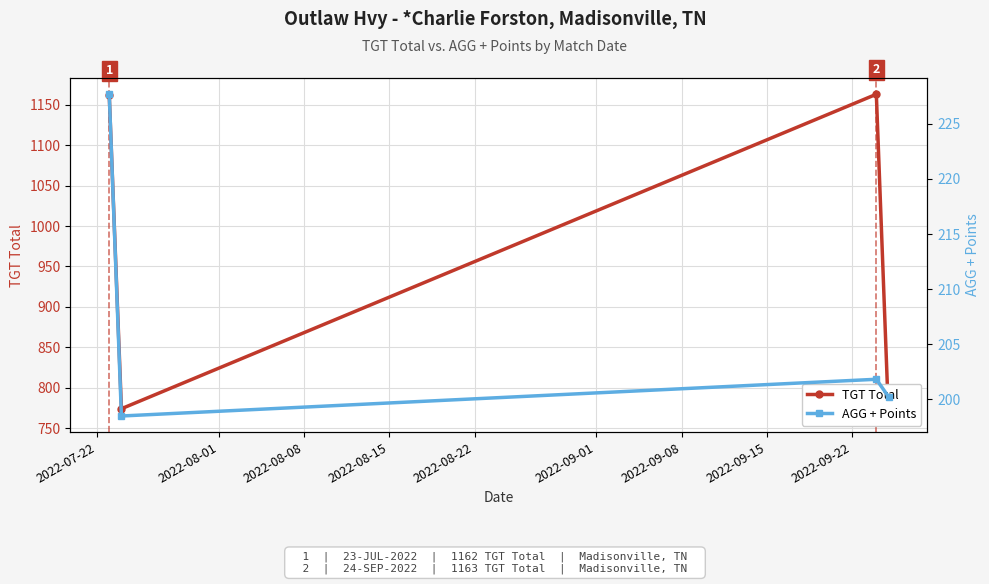

At 2022-08-15, list the series in order from smallest to largest.

AGG + Points, TGT Total